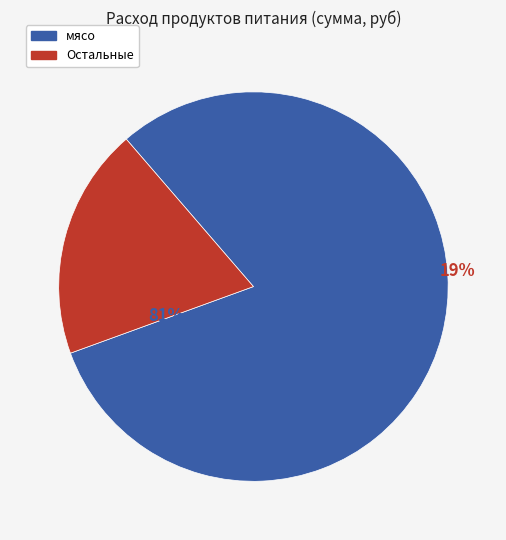

To the nearest percent, what portion does мясо represent?

81%